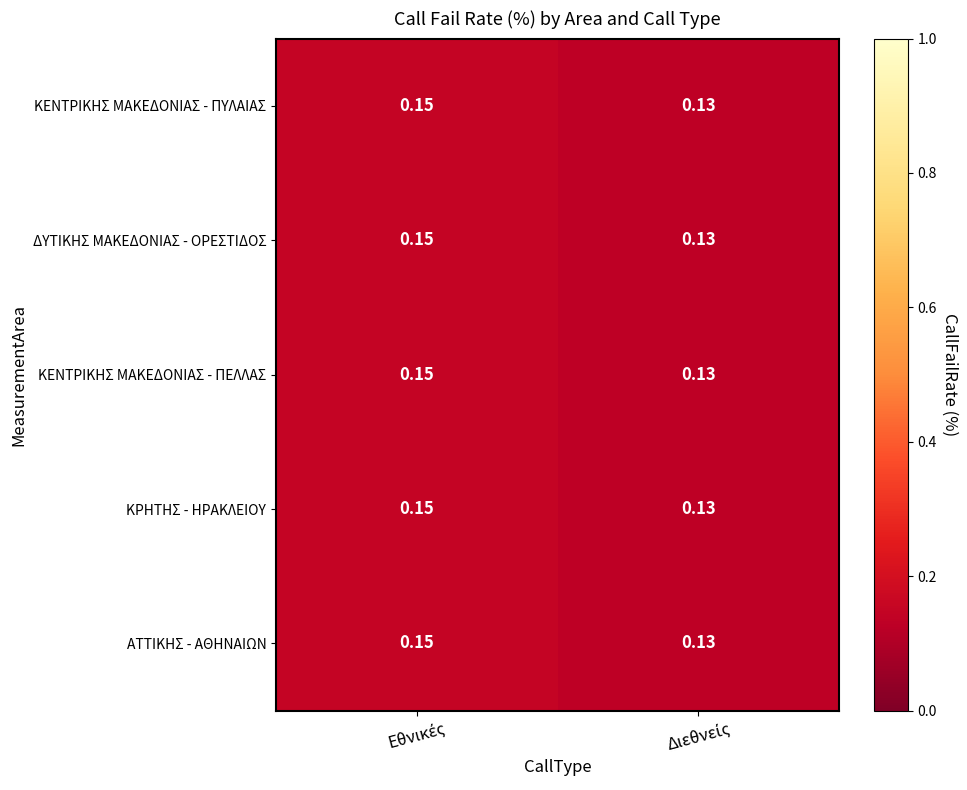

Between Διεθνείς and Εθνικές, which is larger?

Εθνικές